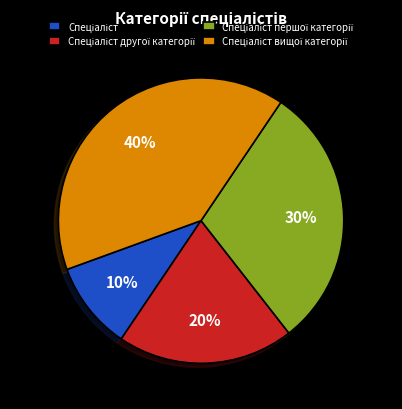

Does any single category account for the majority?

No